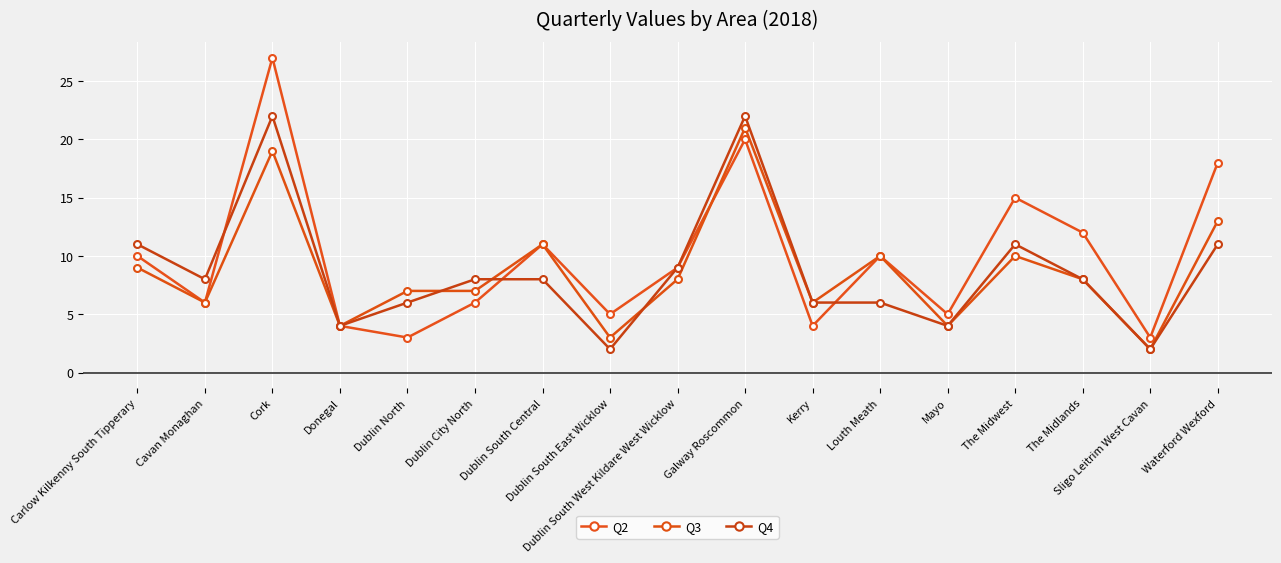

What is the label of the 15th point from the right?

Cork